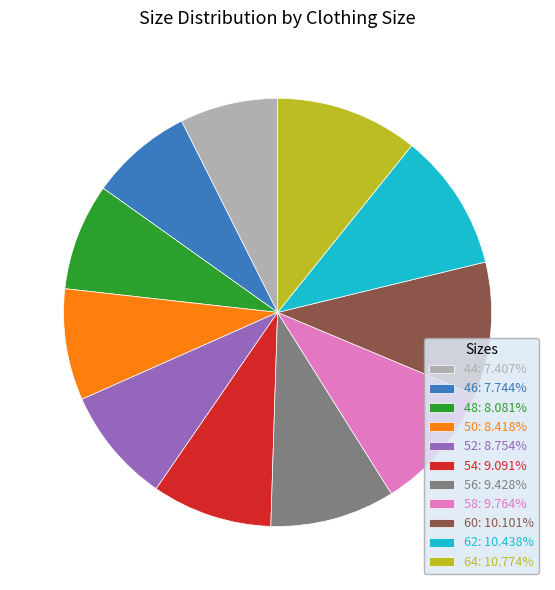

Is the sum of 50: 8.418% and 56: 9.428% greater than half?

No